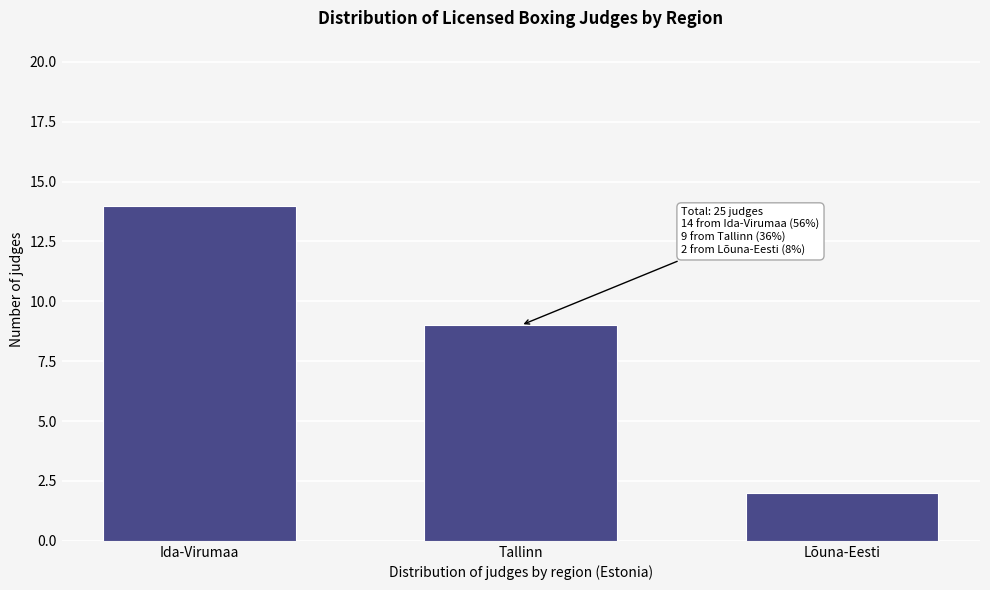

Reading left to right, extract all data points from this chart.

Ida-Virumaa=14	Tallinn=9	Lõuna-Eesti=2